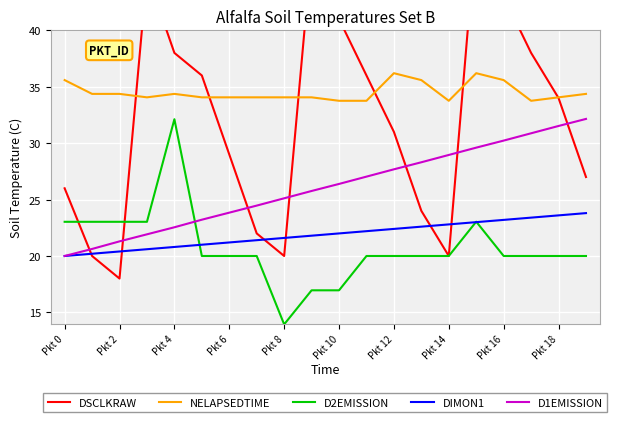

The value of D2EMISSION at Pkt 4 is 14.0. True or false?

False